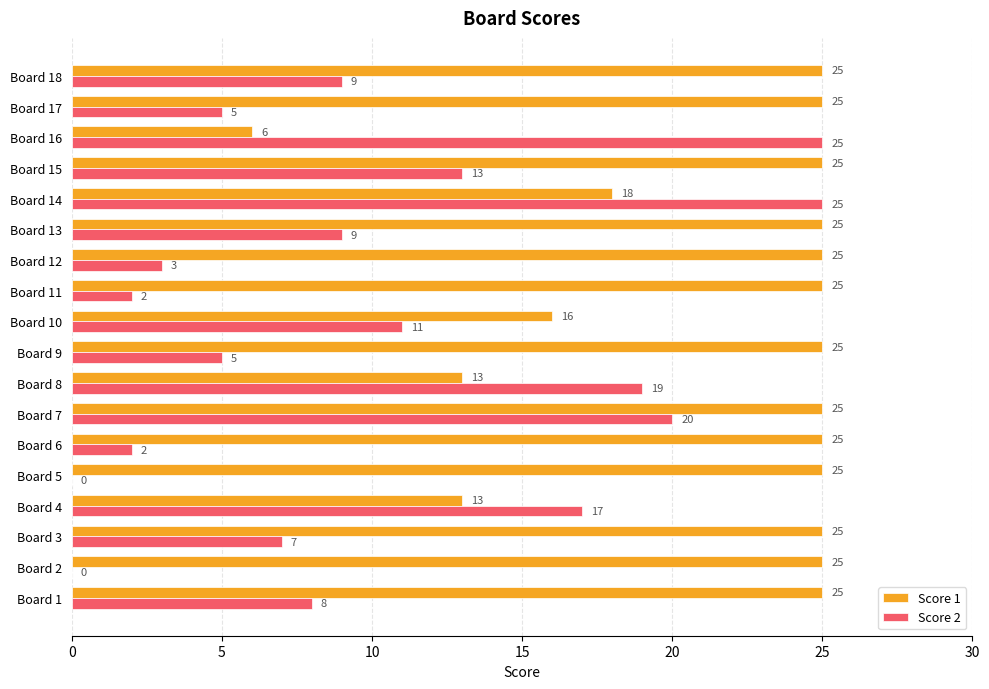

Between Board 12 and Board 18, which series saw the biggest shift?

Score 2